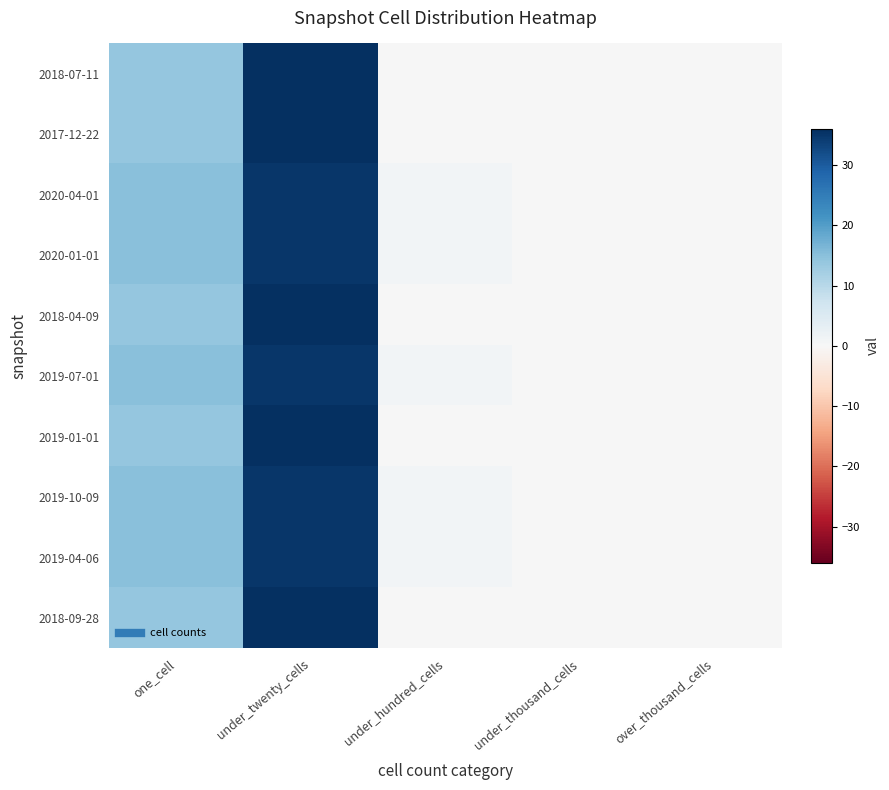

What is the greatest value displayed?

36